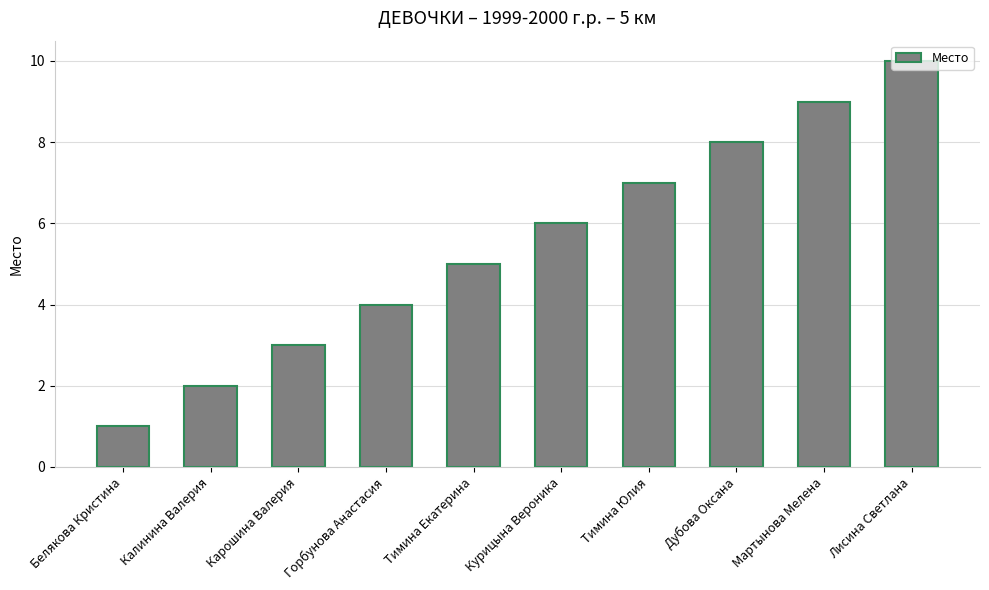

What is the value of the 3rd bar from the left?

3